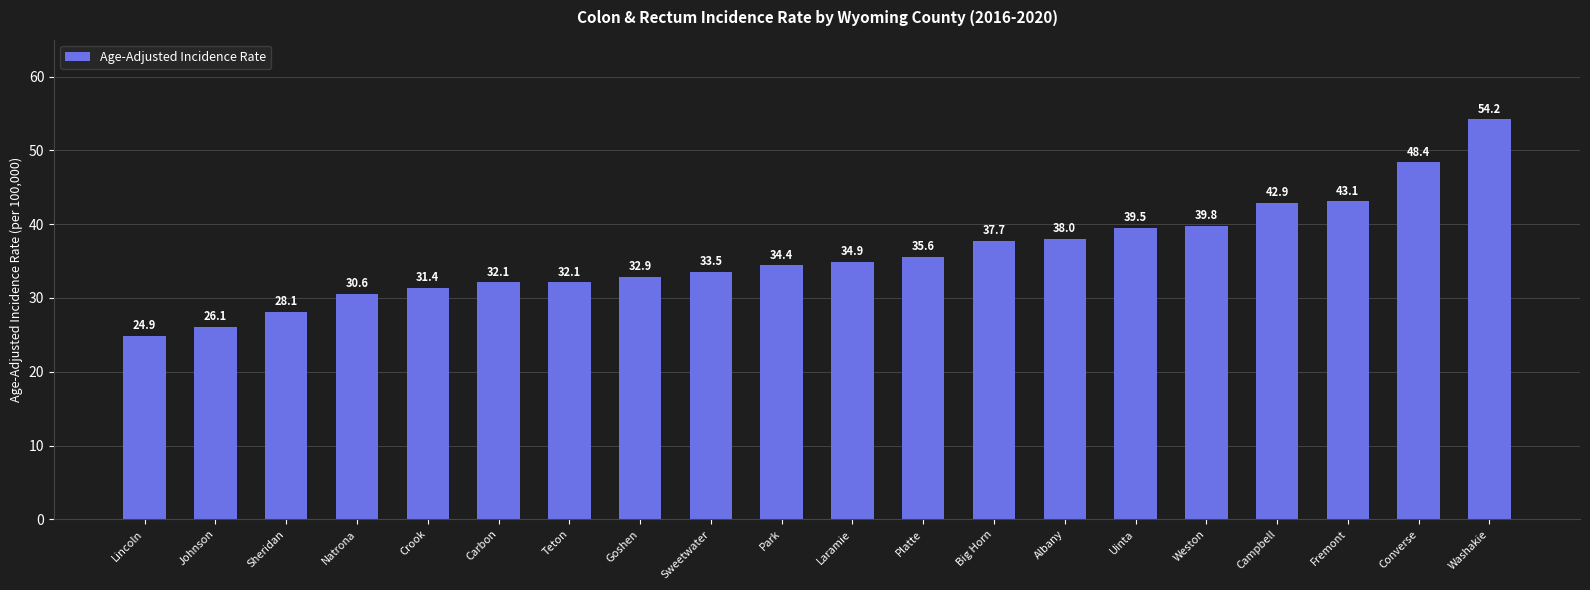

At which category does the chart reach its peak across all series?

Washakie